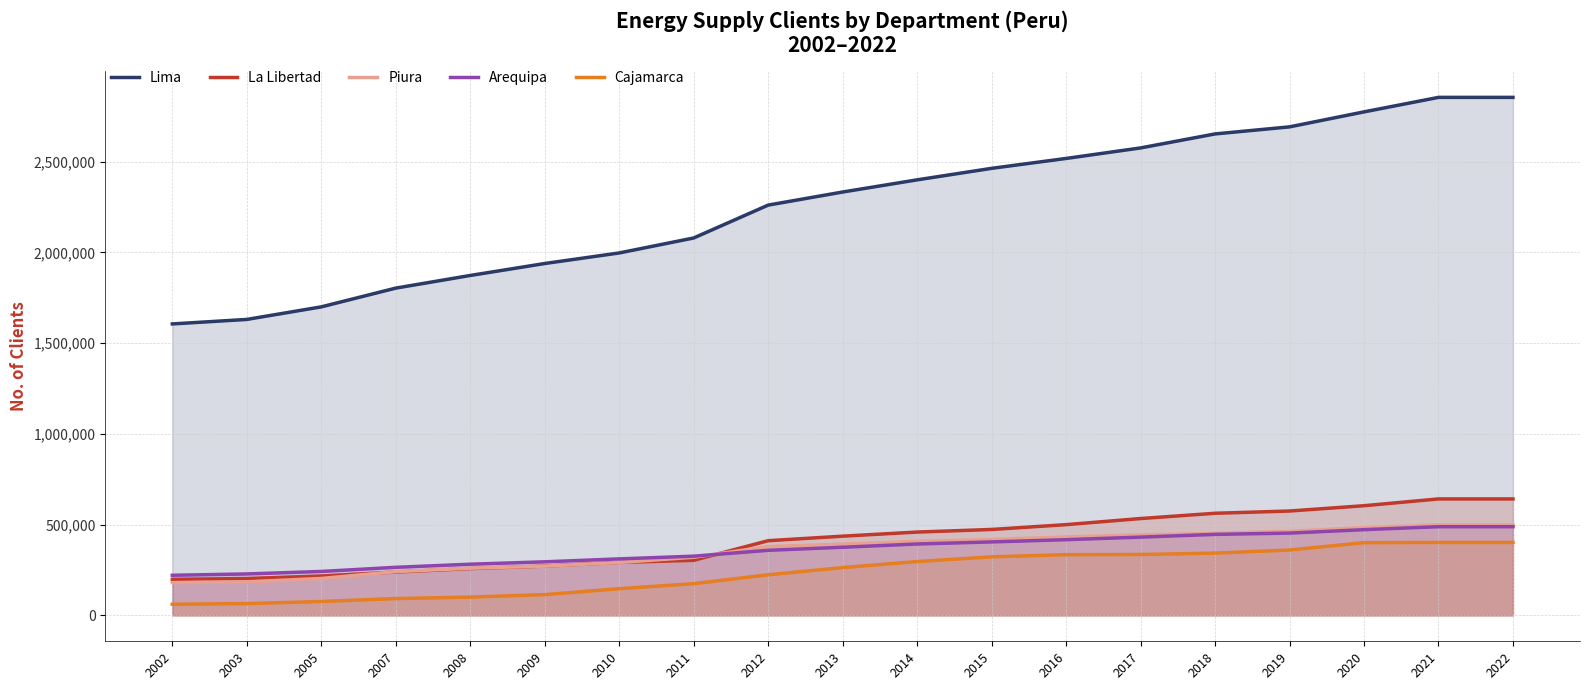

What is the average value of the Cajamarca series?

237618